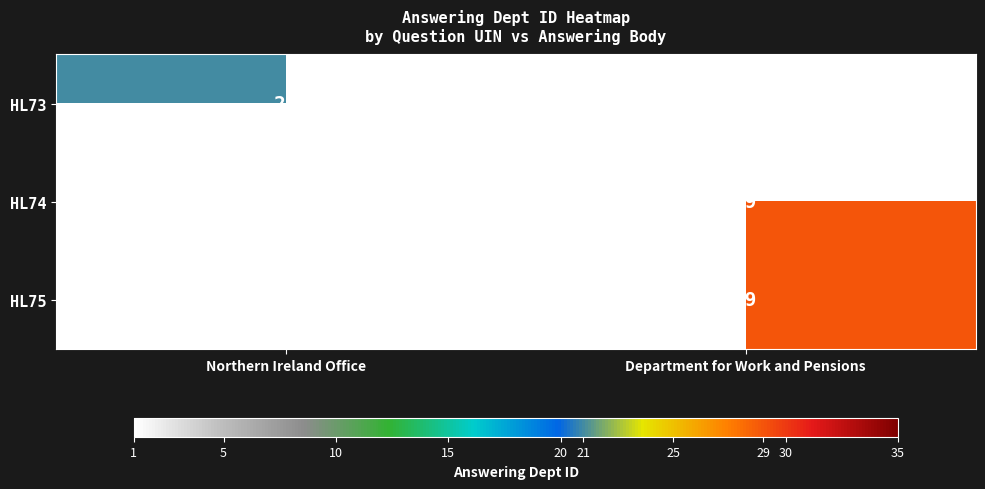

True or false: HL73 has a value of 33.3 at Northern Ireland Office.

False